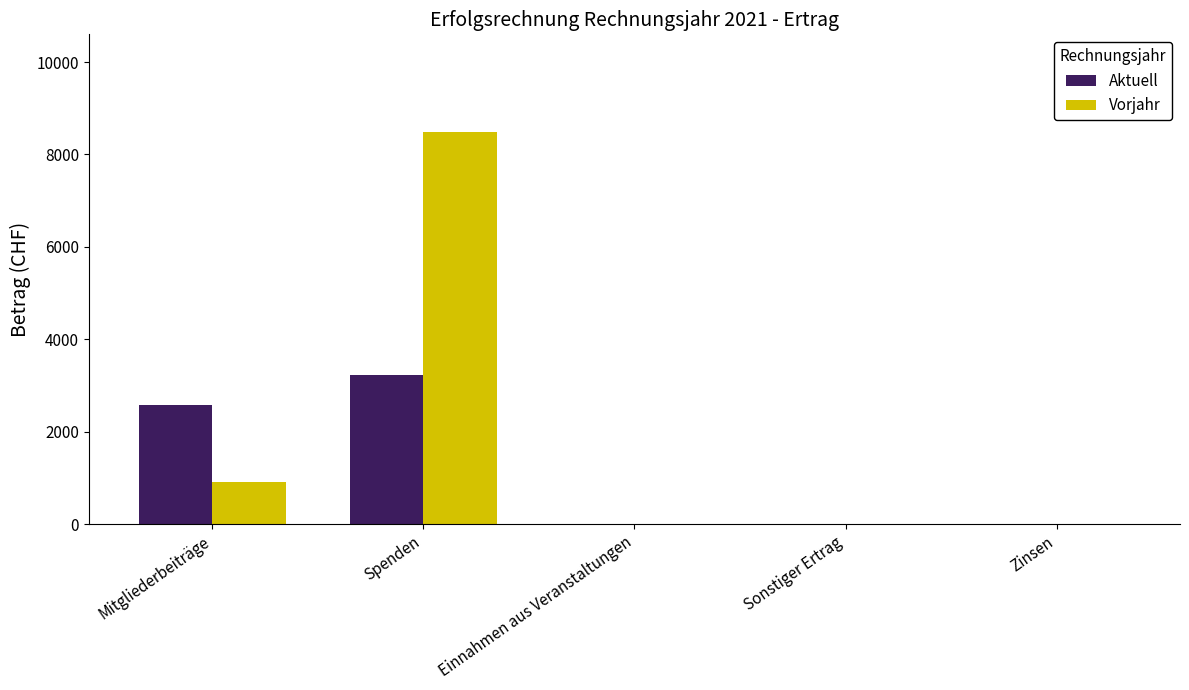

The value of Aktuell at Einnahmen aus Veranstaltungen is -2250.5. True or false?

False